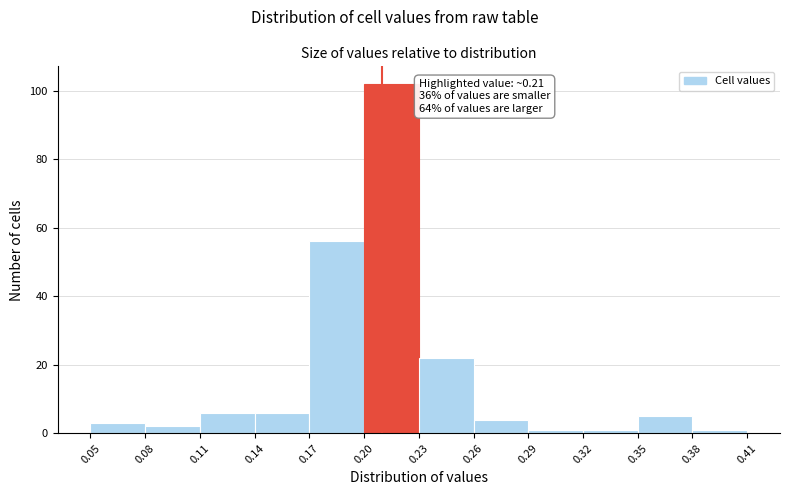

Which range on the x-axis has the tallest bar?

0.20 to 0.23